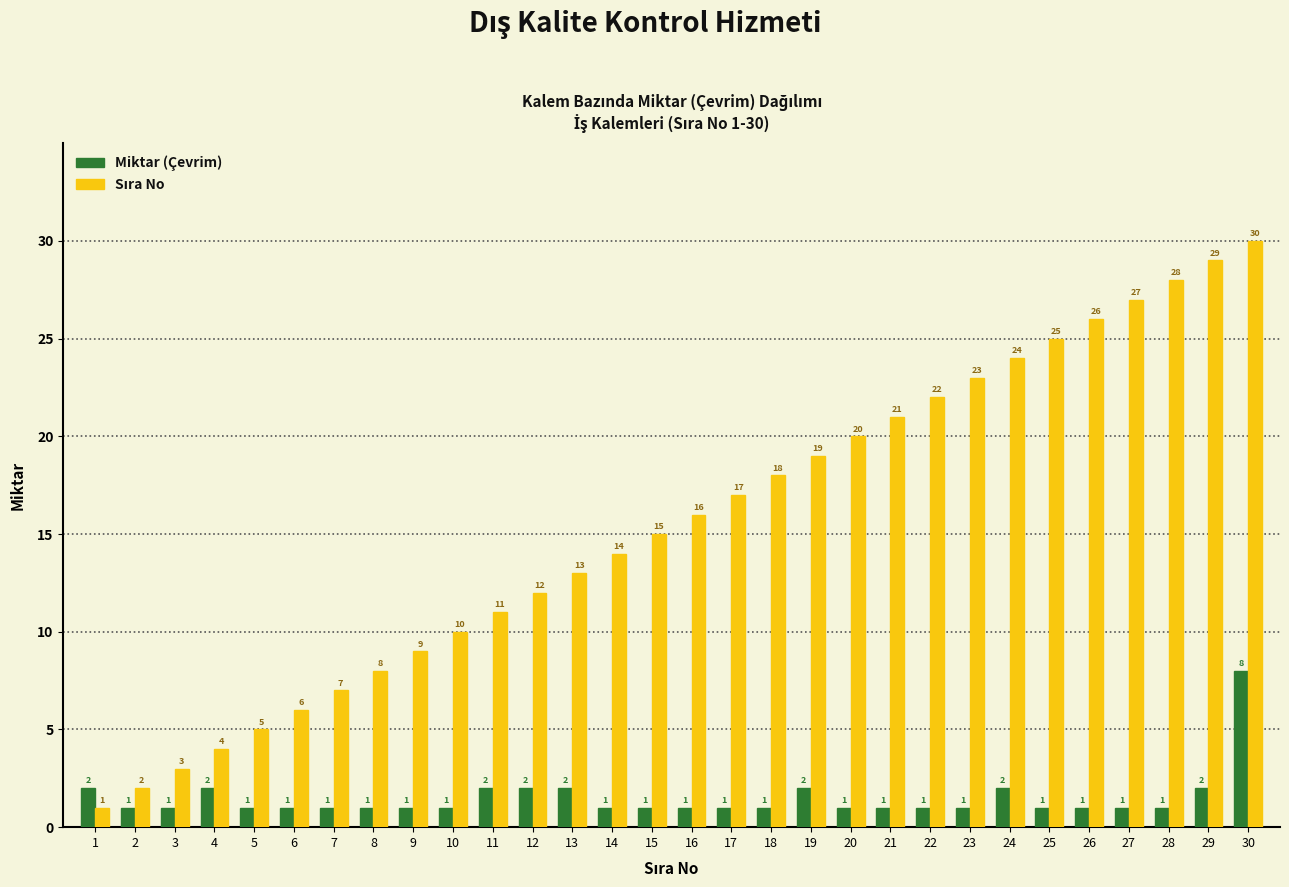

How many groups of bars are there?

30